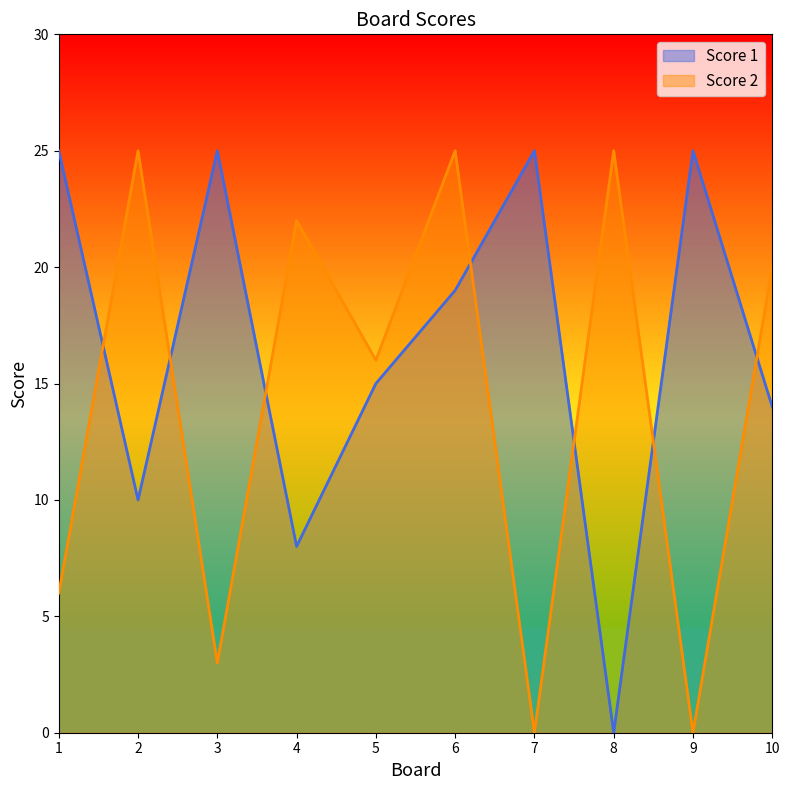

The Score 2 series shows 5 at 8. True or false?

False